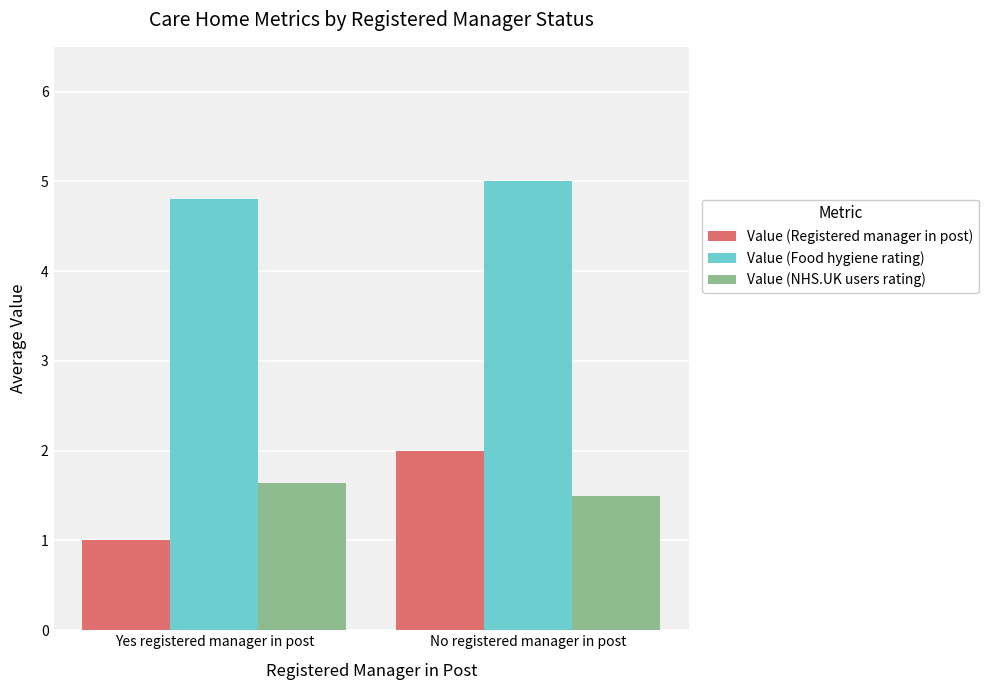

Is it true that Value (NHS.UK users rating) equals 2.2 at No registered manager in post?

False